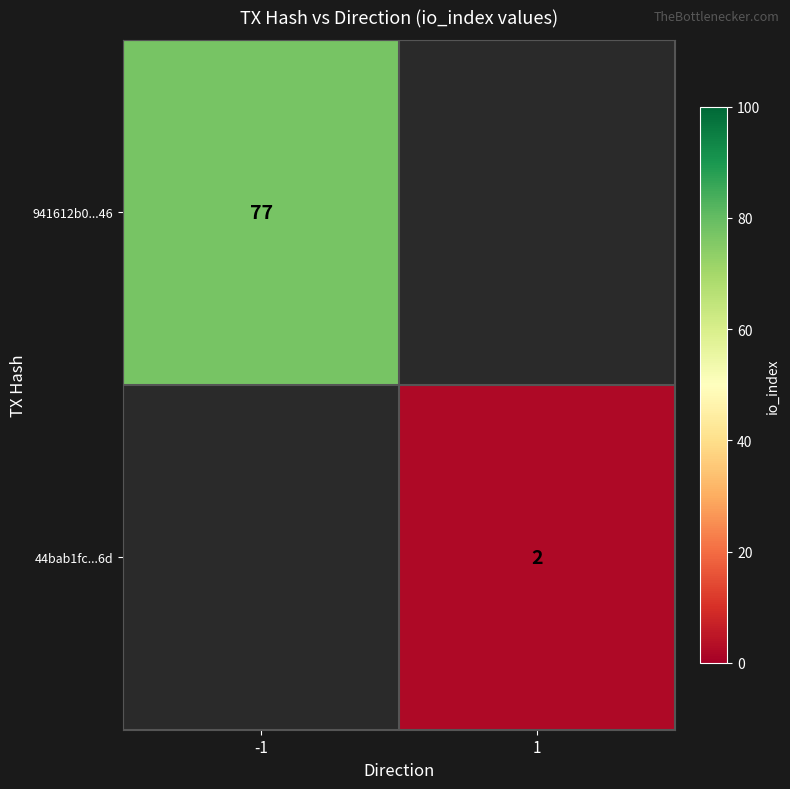

The 44bab1fc...6d series shows 1.1 at 1. True or false?

False